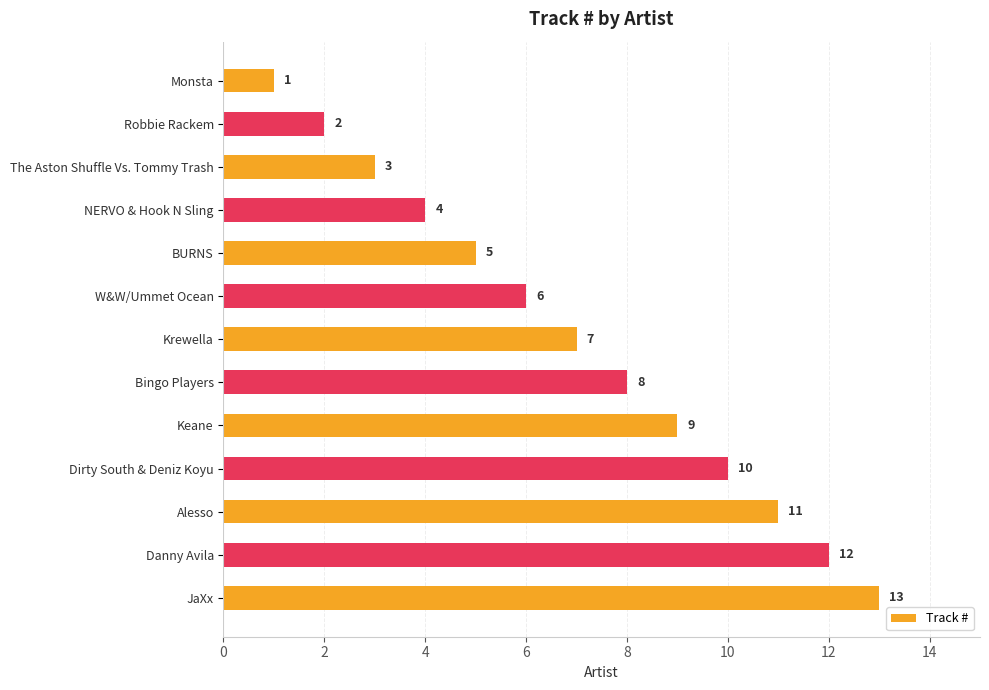

List the labels in order of value, largest first.

JaXx, Danny Avila, Alesso, Dirty South & Deniz Koyu, Keane, Bingo Players, Krewella, W&W/Ummet Ocean, BURNS, NERVO & Hook N Sling, The Aston Shuffle Vs. Tommy Trash, Robbie Rackem, Monsta